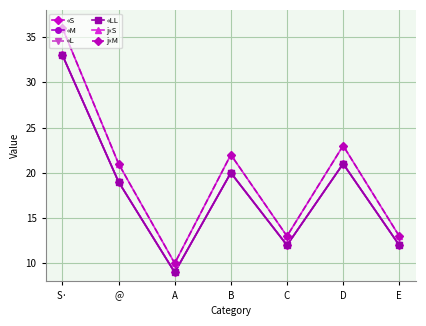

Which has a higher value, A or E?

E